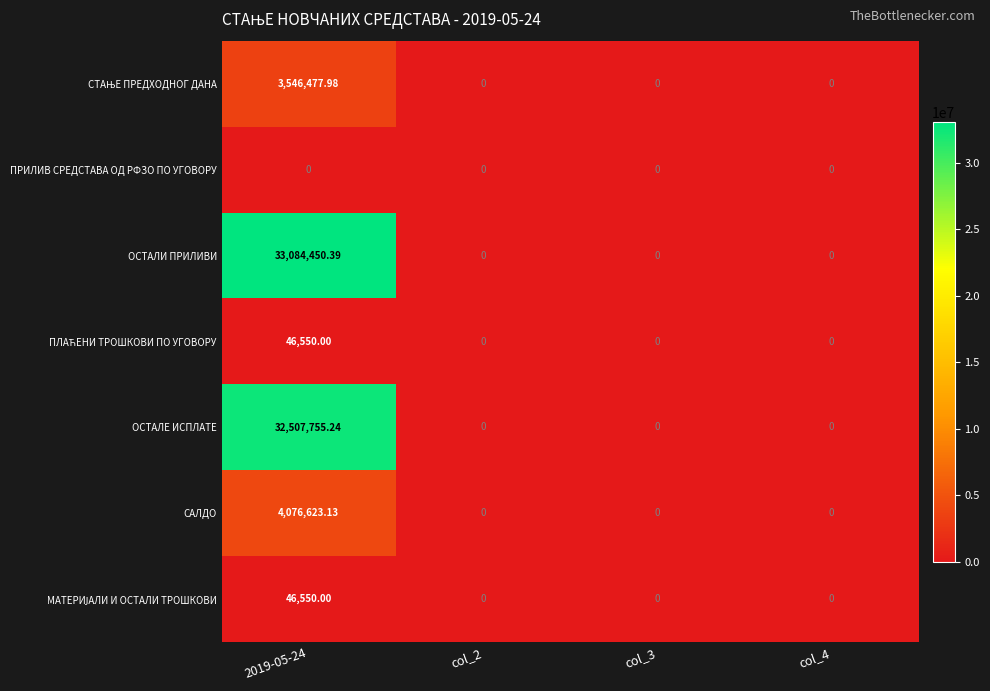

Which series has the largest total across all categories?

ОСТАЛИ ПРИЛИВИ